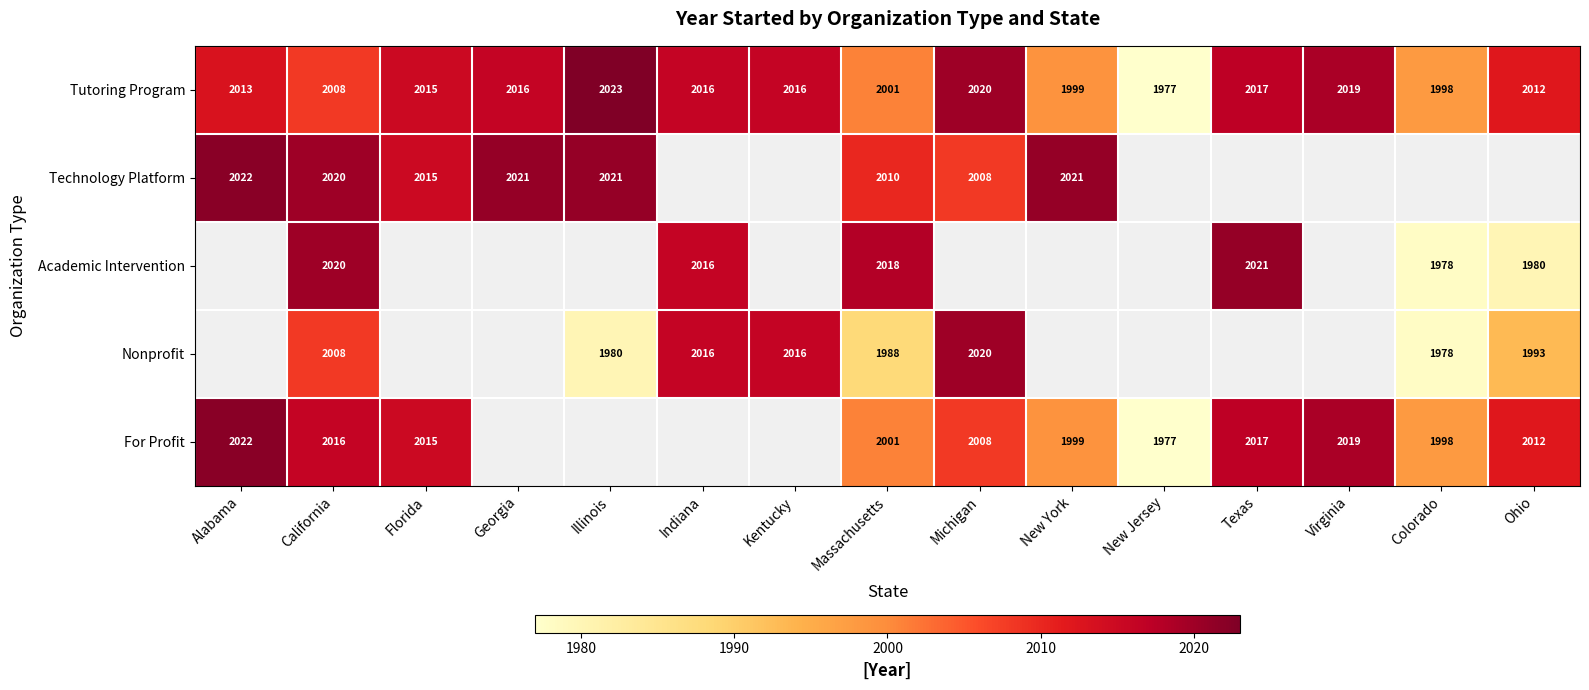

Which category has the highest value in the Tutoring Program series?

Illinois